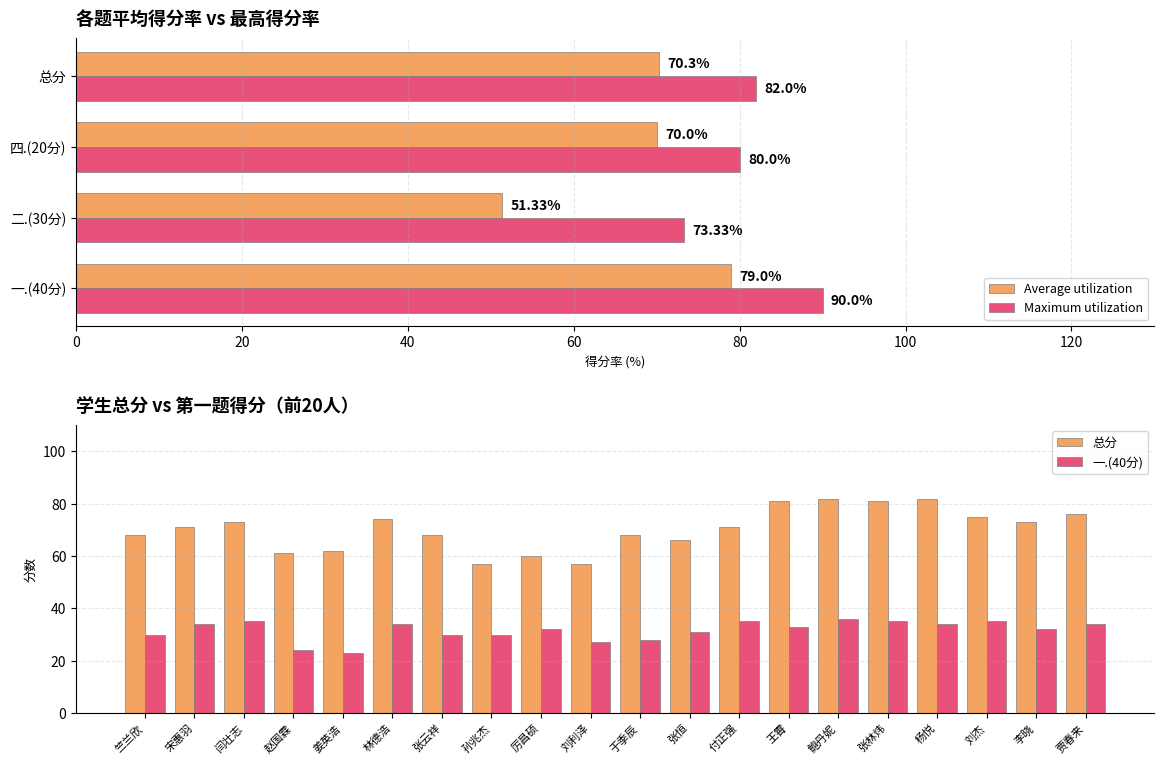

Which category has the lowest value in the 总分 series?

孙兆杰